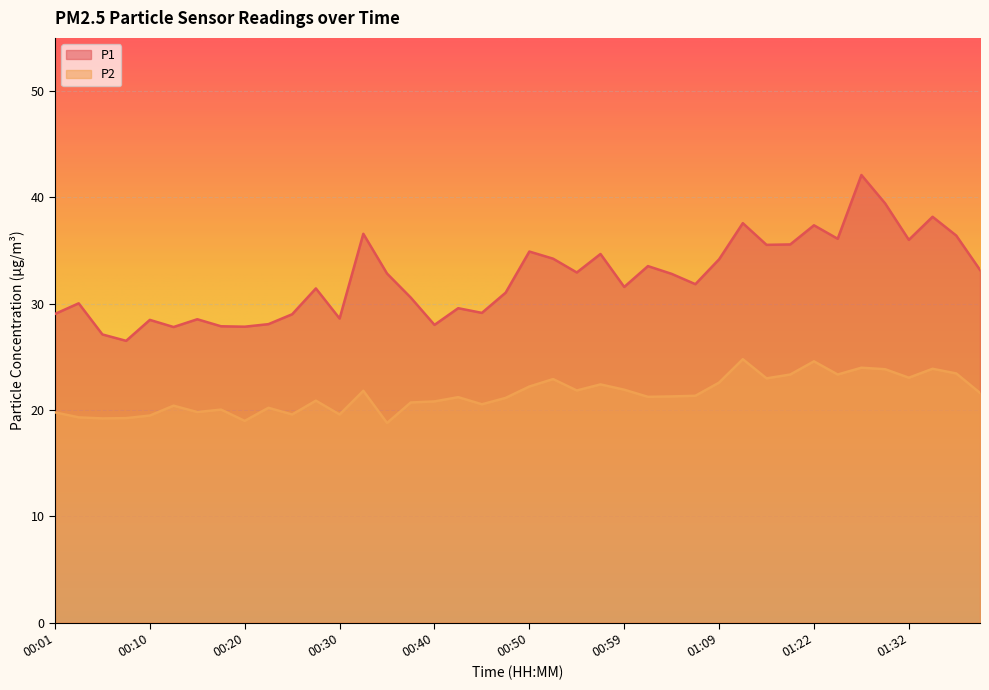

What is the spread (max minus min) of values at 00:54?

11.1